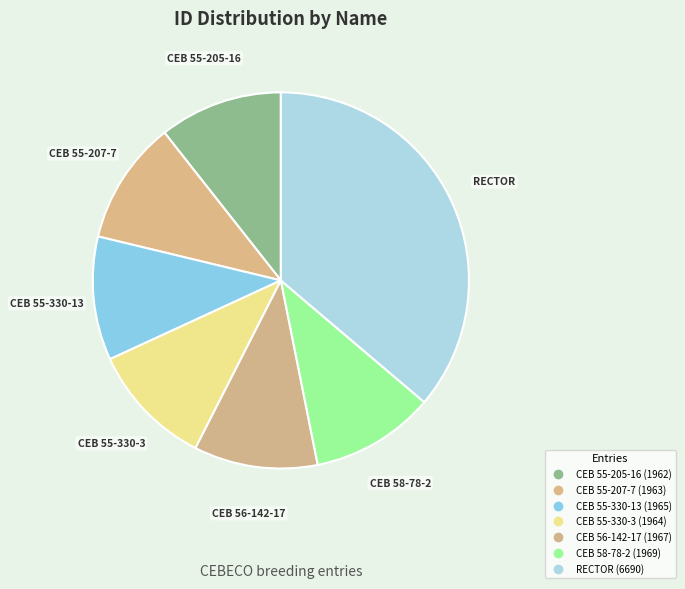

Do CEB 55-330-3 and CEB 56-142-17 together represent more than half of the pie?

No